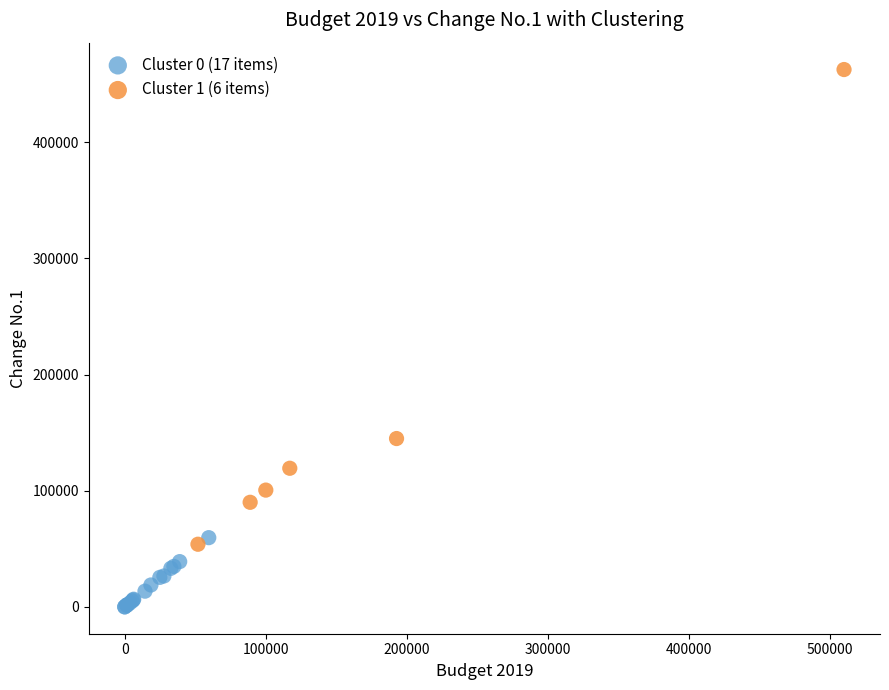

Which series contains the highest Y value?

Cluster 1 (6 items)